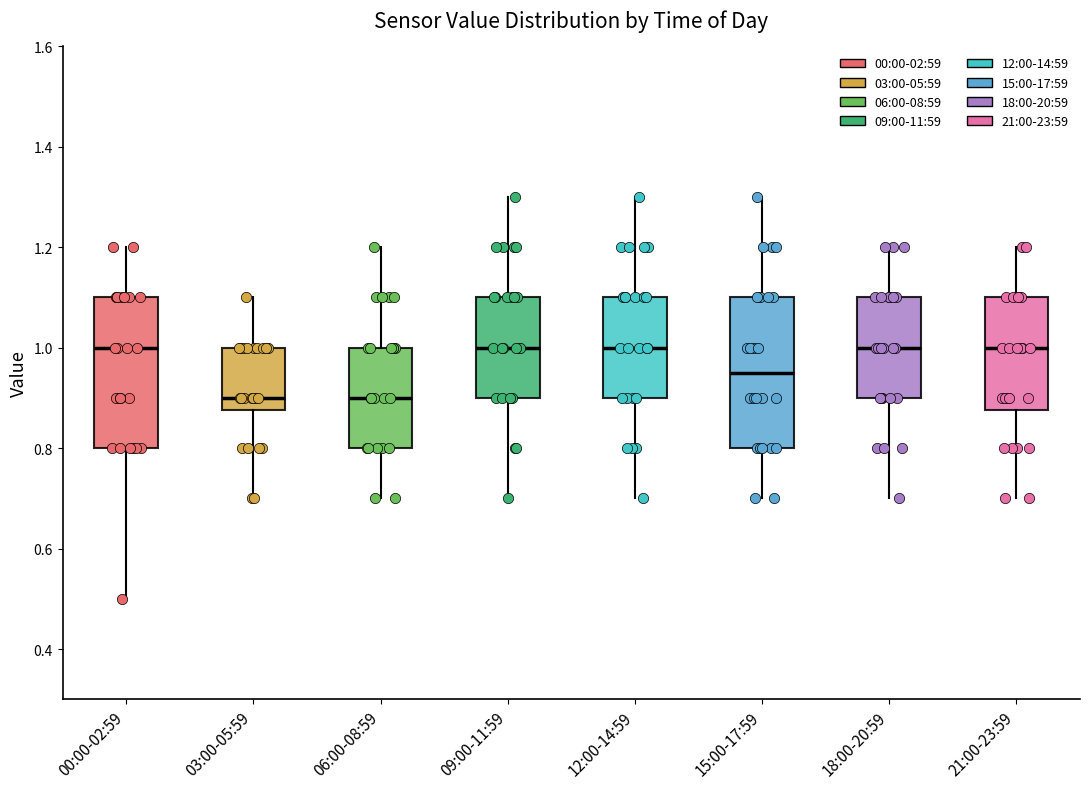

Where does the lower whisker of the box for 18:00-20:59 end on the y-axis? The values are not printed on the chart, so give them approximately, as read against the axis.

0.70